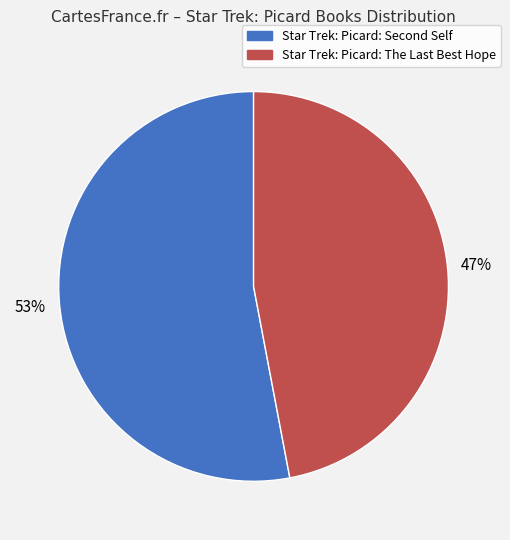

Which category has the biggest portion of the pie?

Star Trek: Picard: Second Self